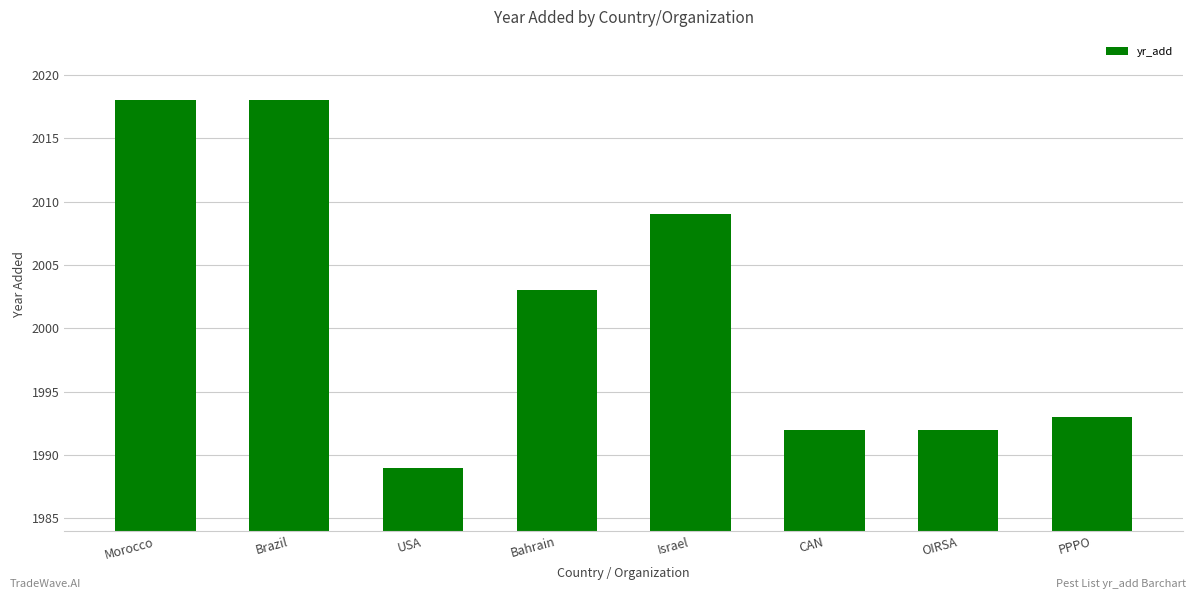

What is the greatest value displayed?

2018